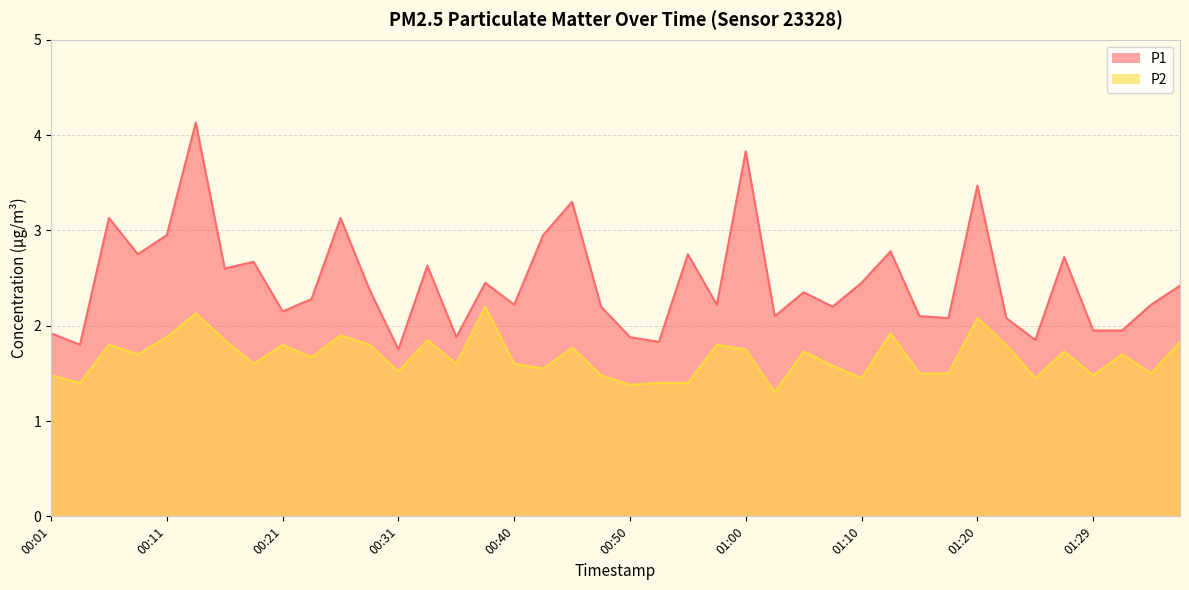

What is the difference between the maximum and minimum values in the P1 series?

2.4